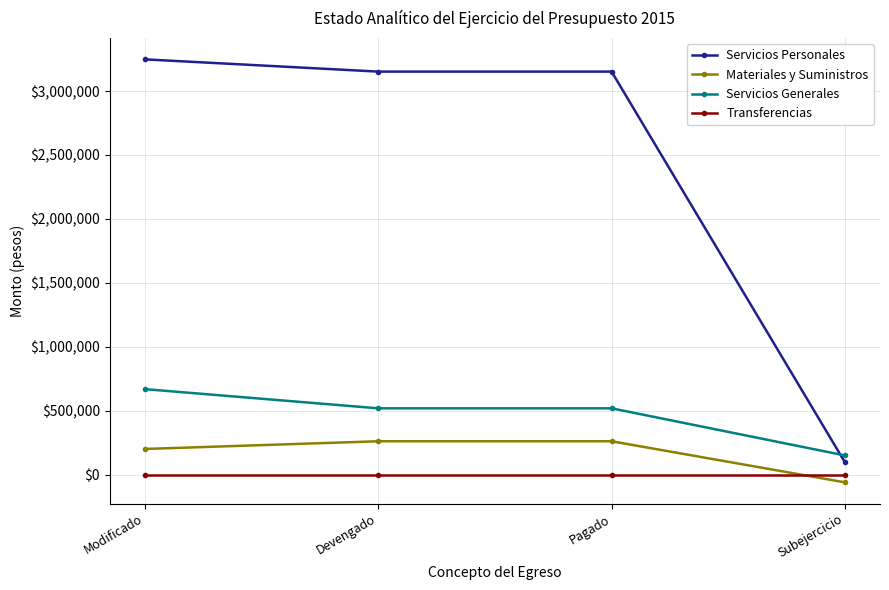

Reading right to left, what are all the values shown in this chart?

Servicios Personales: 95809	3152072	3152072	3247881
Materiales y Suministros: -60326	261205	261205	200879
Servicios Generales: 150102	518756	518756	668858
Transferencias: 0	0	0	0